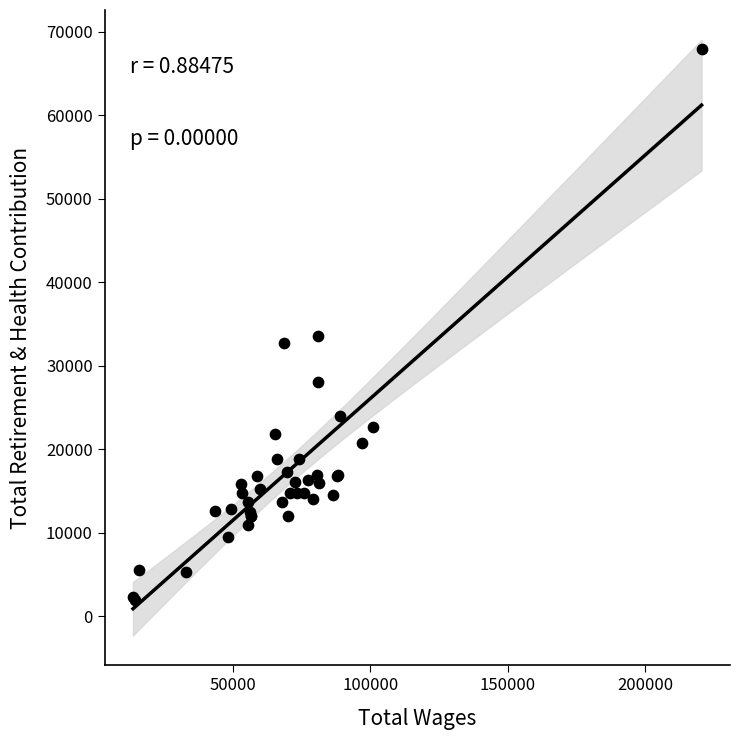

What Y value in the scatter plot is closest to 34941?

33575